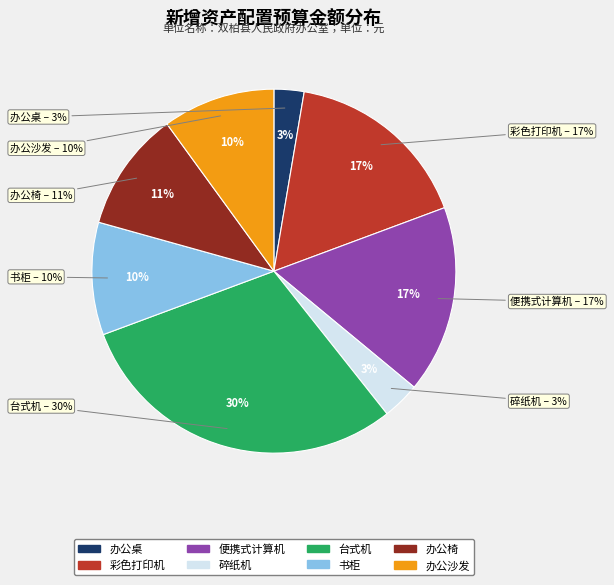

To the nearest percent, what is the combined percentage of 台式机 and 便携式计算机?

47%